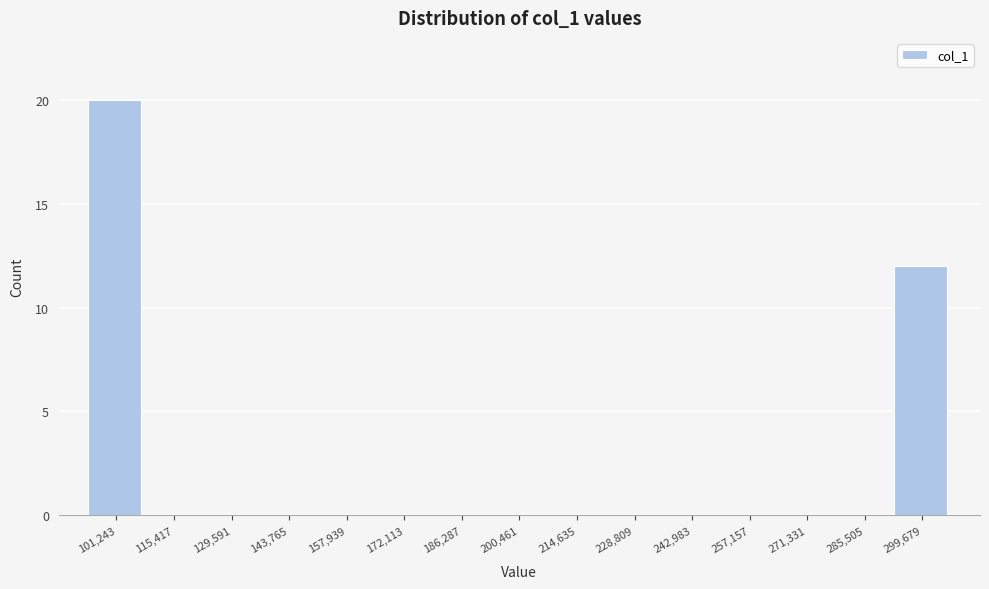

Reading left to right, list every bar in this chart as the range it spans on the x-axis followed by its height. Neither the bar edges nor the heights are printed on the chart, so give them approximately, as read against the axes.

94000 to 108000: 20
108000 to 122000: 0
122000 to 136000: 0
136000 to 150000: 0
150000 to 166000: 0
166000 to 180000: 0
180000 to 194000: 0
194000 to 208000: 0
208000 to 222000: 0
222000 to 236000: 0
236000 to 250000: 0
250000 to 264000: 0
264000 to 278000: 0
278000 to 292000: 0
292000 to 306000: 12